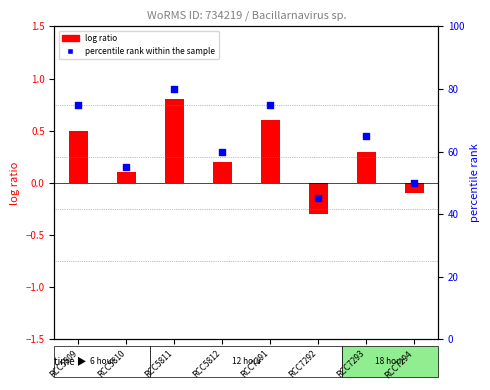

Approximately how many times larger is the value at RCC7293 compared to RCC5809?

0.9